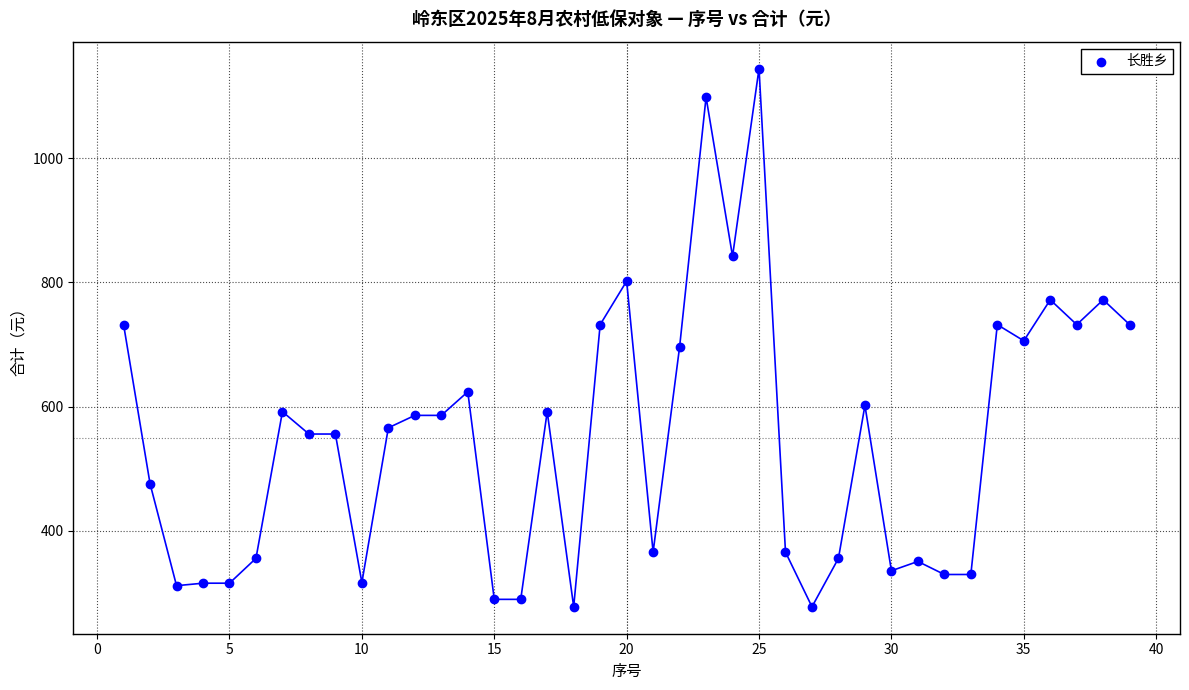

What is the range of Y values (max minus min)?

866